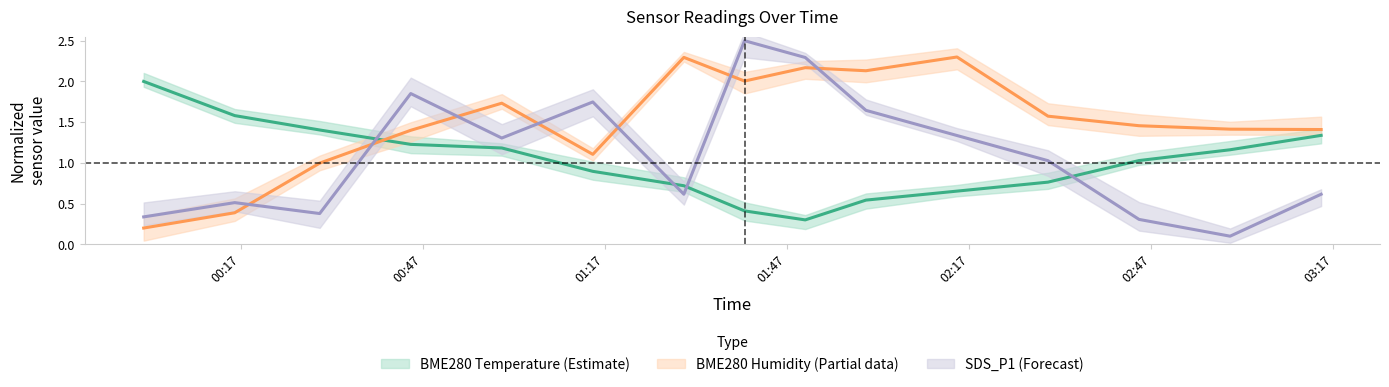

What is the difference between the highest and lowest values at 2022-09-26 00:30?

1.0